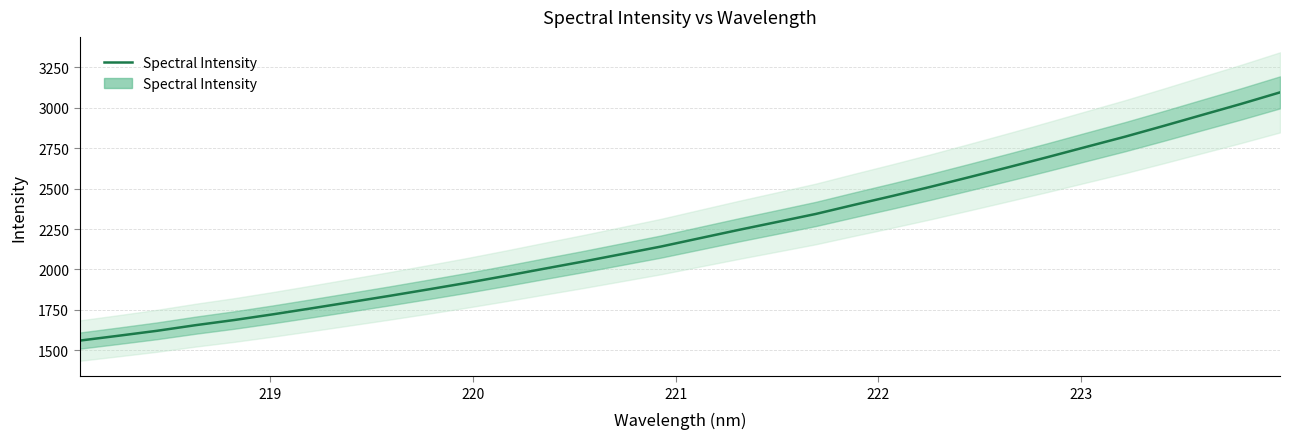

What is the smallest value displayed?

1560.3